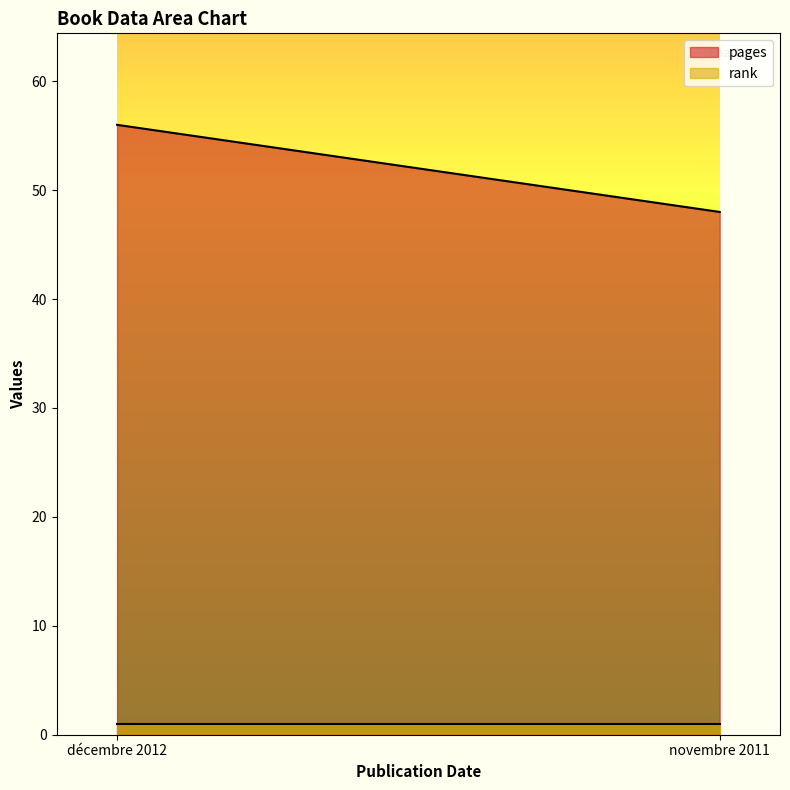

Between décembre 2012 and novembre 2011, which series saw the biggest shift?

pages